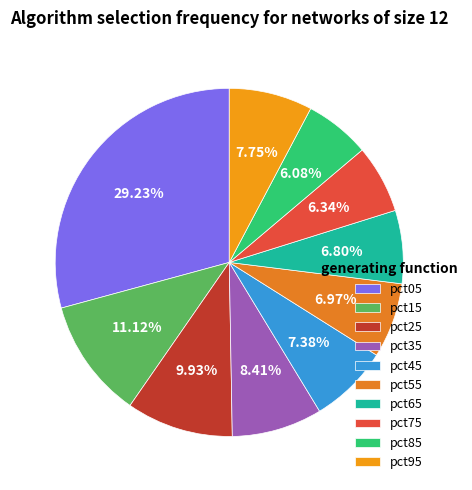

Which slice is the smallest?

pct85